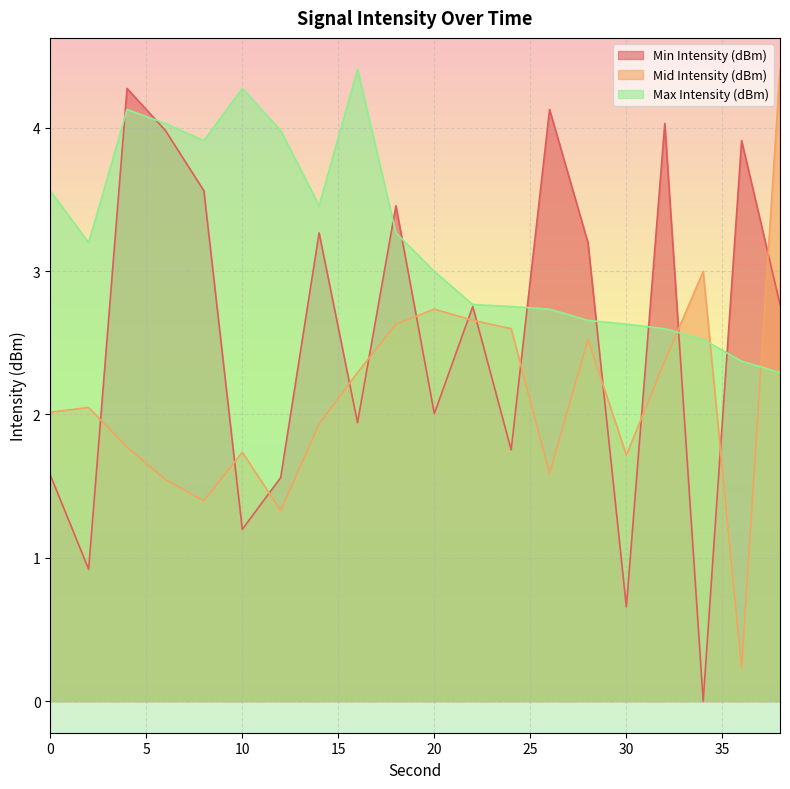

What is the lowest value of the Max Intensity (dBm) series?

2.3